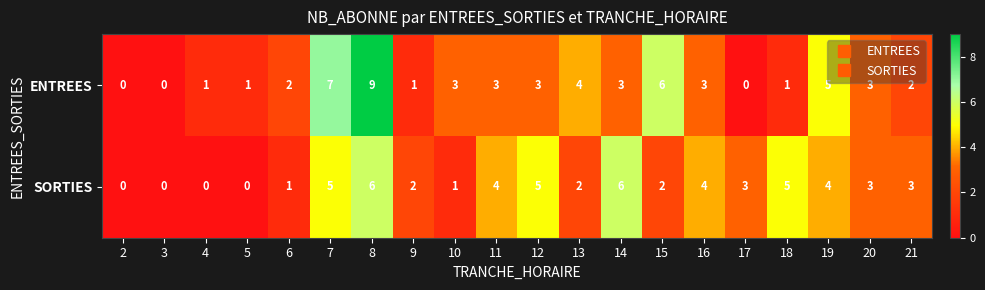

What is the greatest value displayed?

9